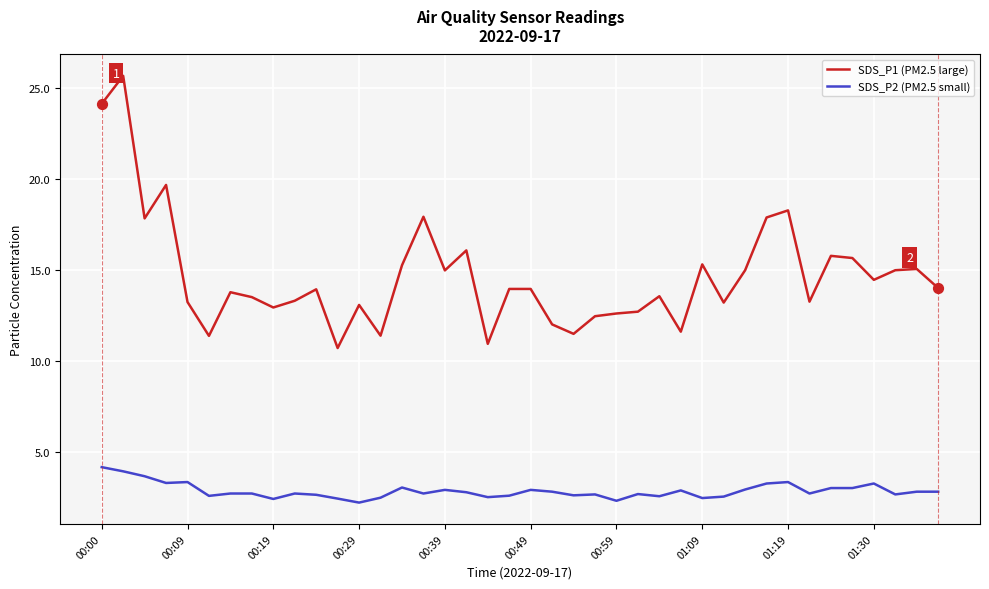

Which series has the widest spread of values?

SDS_P1 (PM2.5 large)